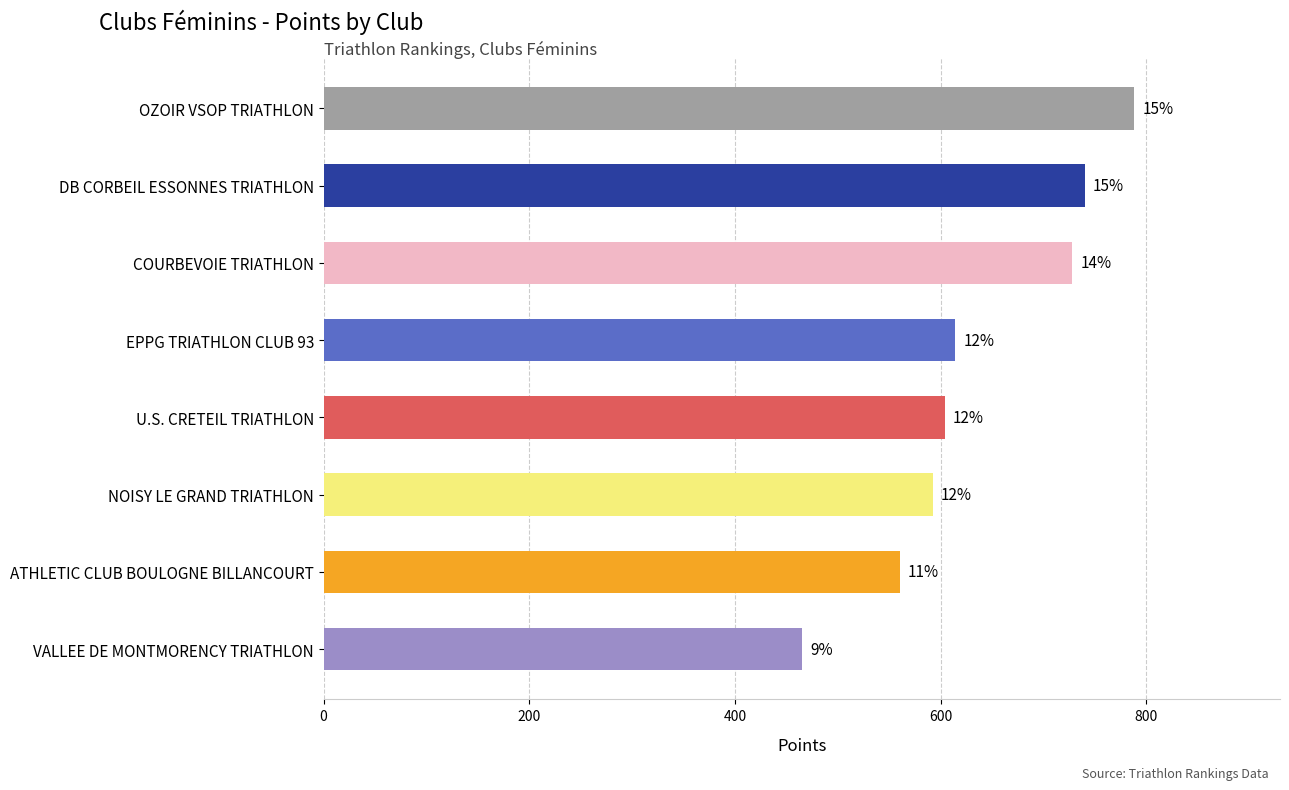

How many bars are there in total?

8